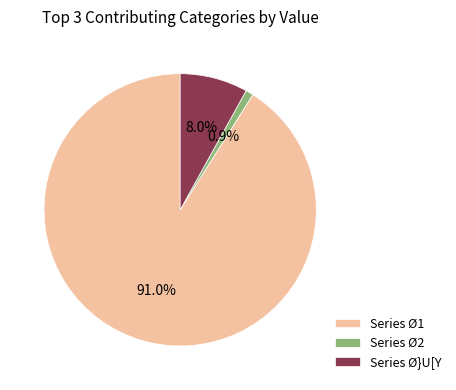

Which has a higher value, Series Ø1 or Series Ø2?

Series Ø1